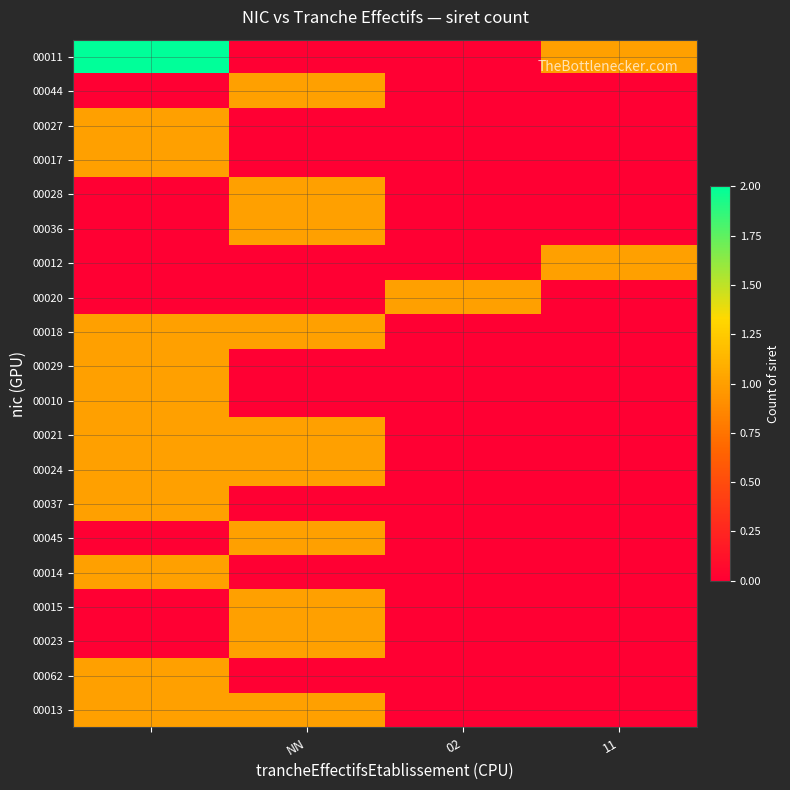

Reading left to right, what are all the values shown in this chart?

00011: 2	0	0	1
00044: 0	1	0	0
00027: 1	0	0	0
00017: 1	0	0	0
00028: 0	1	0	0
00036: 0	1	0	0
00012: 0	0	0	1
00020: 0	0	1	0
00018: 1	1	0	0
00029: 1	0	0	0
00010: 1	0	0	0
00021: 1	1	0	0
00024: 1	1	0	0
00037: 1	0	0	0
00045: 0	1	0	0
00014: 1	0	0	0
00015: 0	1	0	0
00023: 0	1	0	0
00062: 1	0	0	0
00013: 1	1	0	0